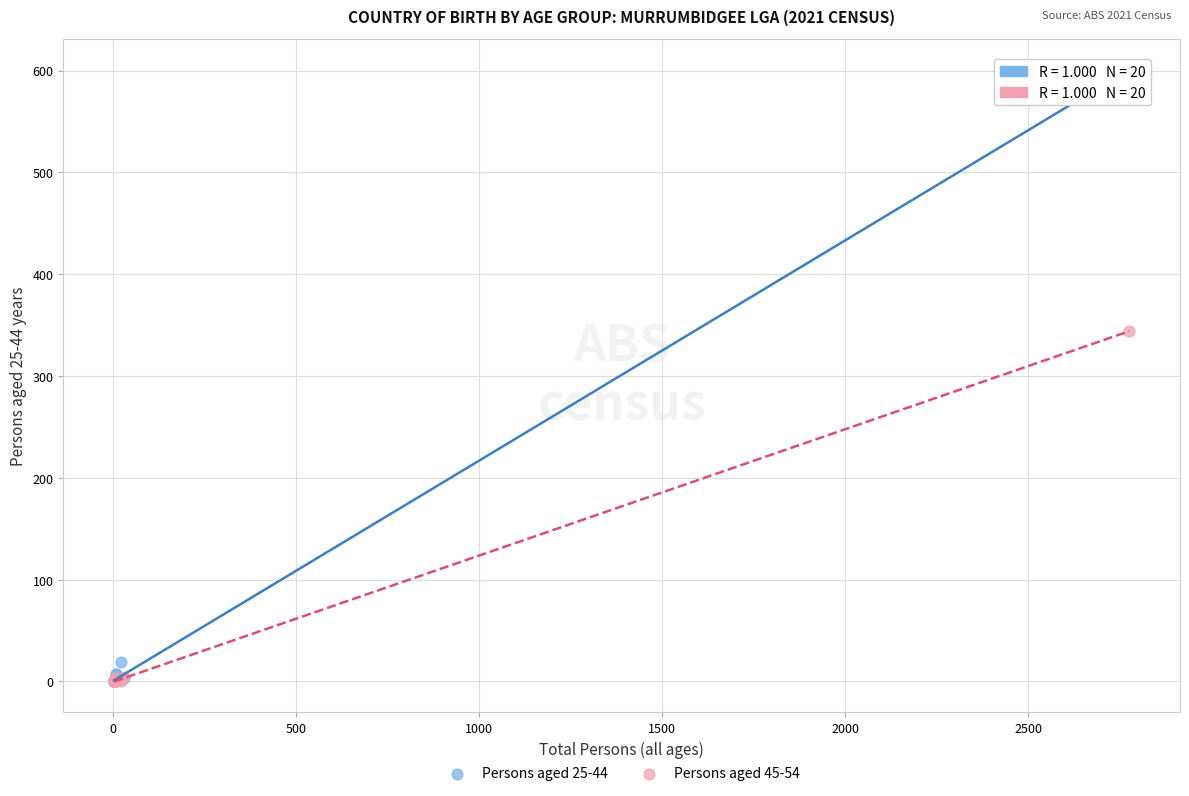

Across all series, what Y value is closest to 300?

344